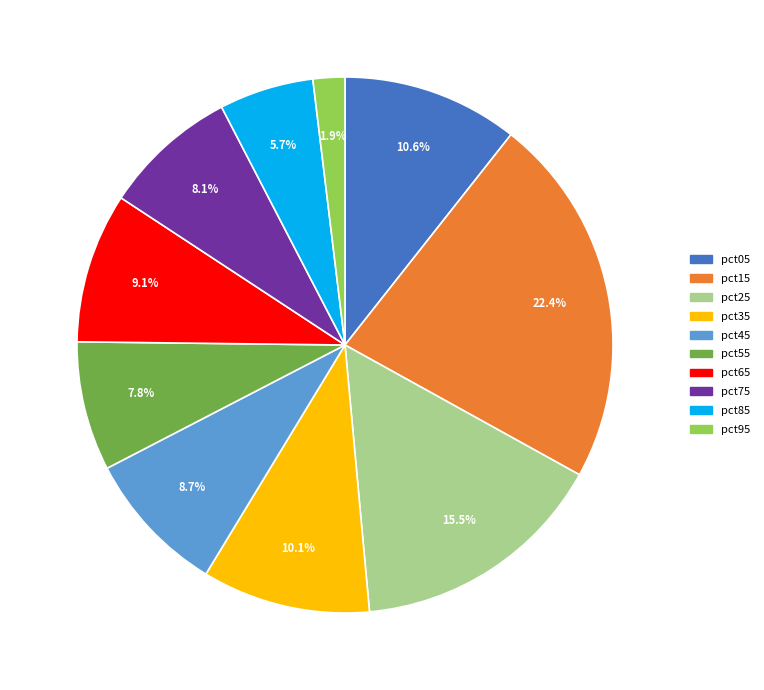

Which has a higher value, pct45 or pct75?

pct45